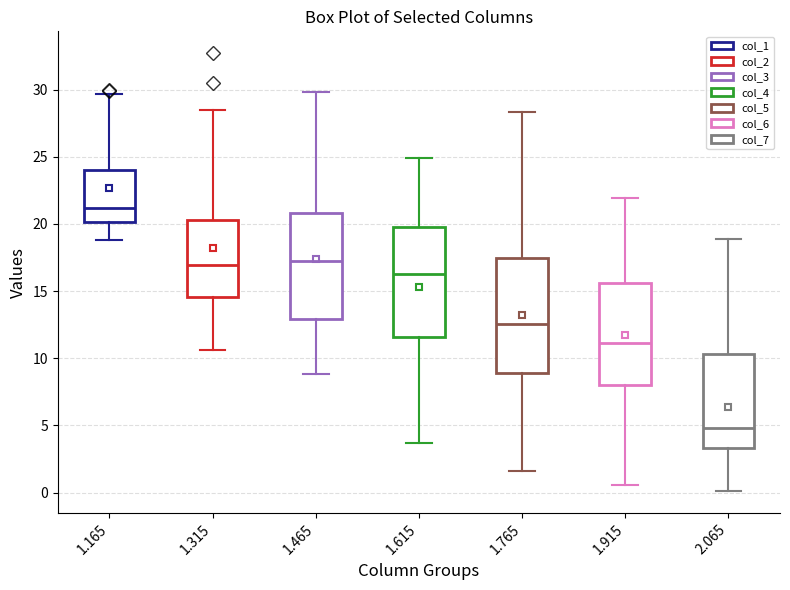

Where is the upper edge of the box at x = 1.915 on the y-axis? The values are not printed on the chart, so give them approximately, as read against the axis.

15.5